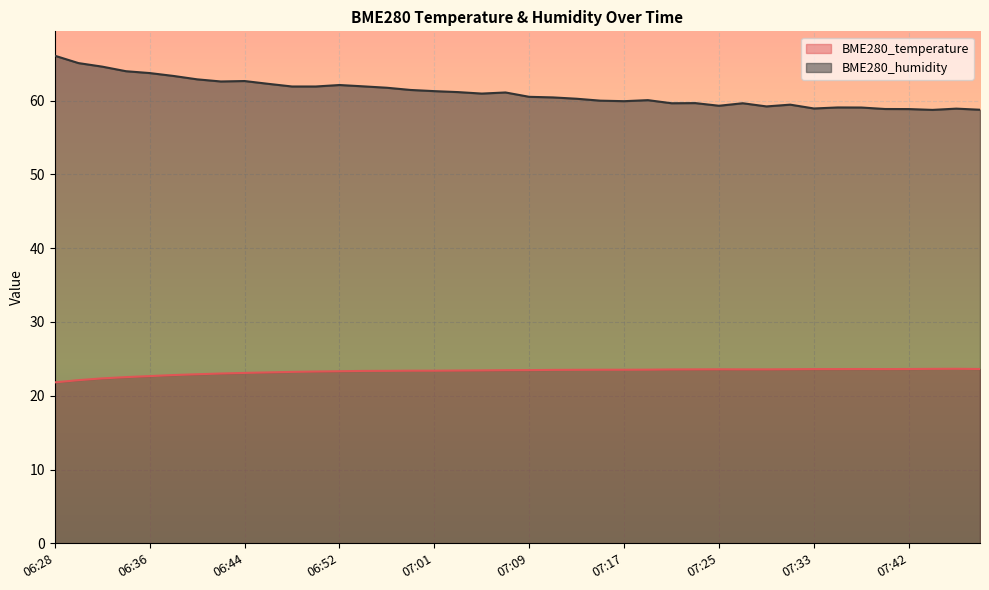

Which series has the largest total across all categories?

BME280_humidity